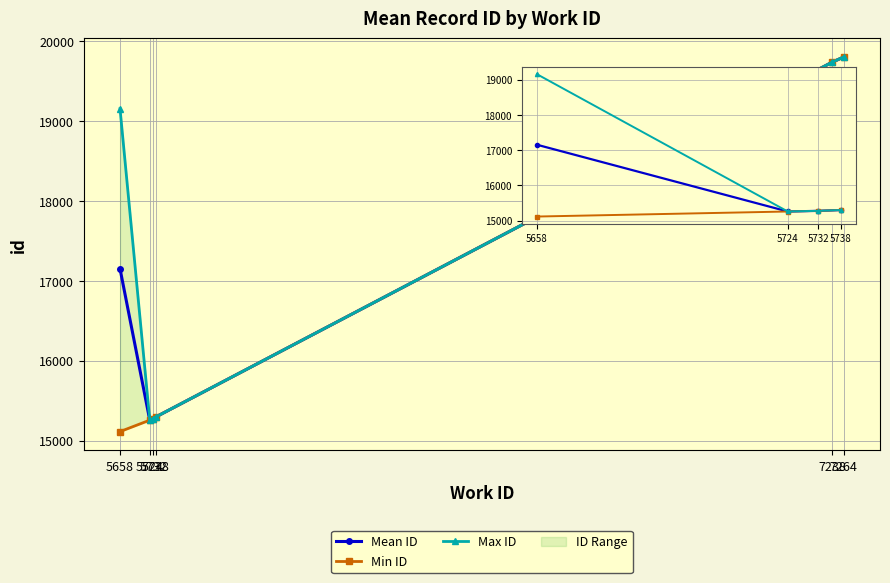

Between 5658 and 5732, which series saw the biggest shift?

Max ID